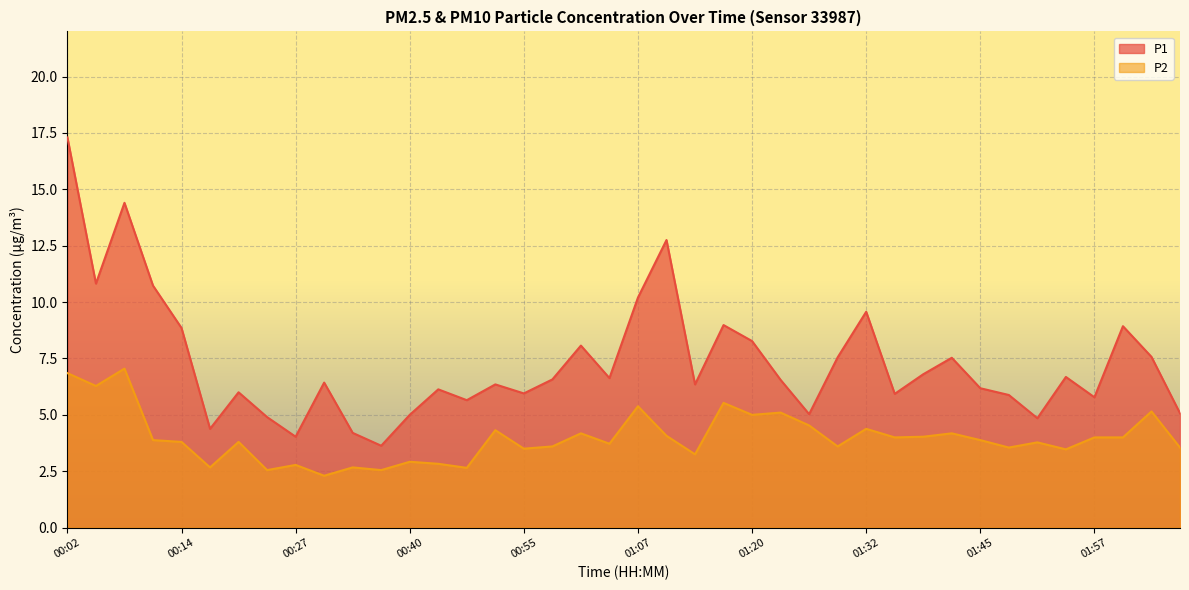

True or false: P1 and P2 intersect in this chart.

False